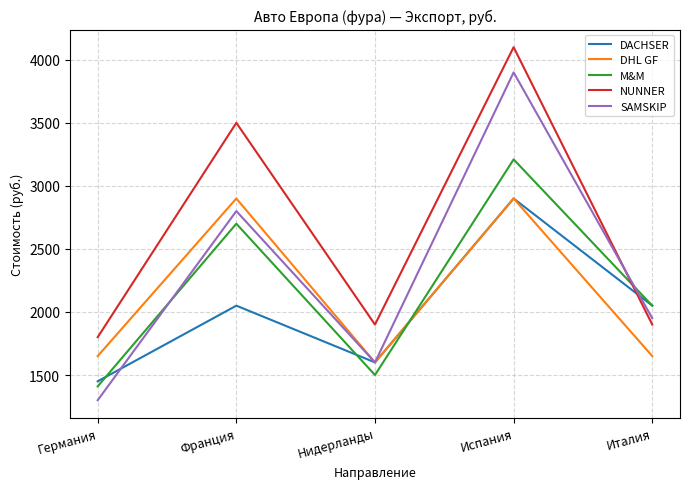

True or false: NUNNER and DHL GF intersect in this chart.

False